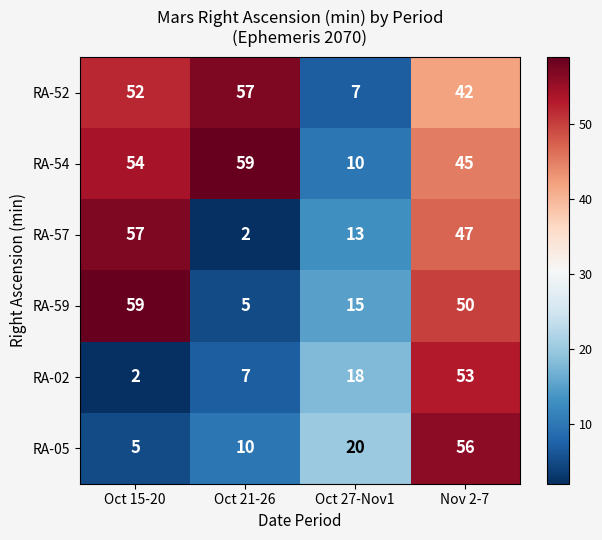

How many RA-52 values are between 42 and 57?

3